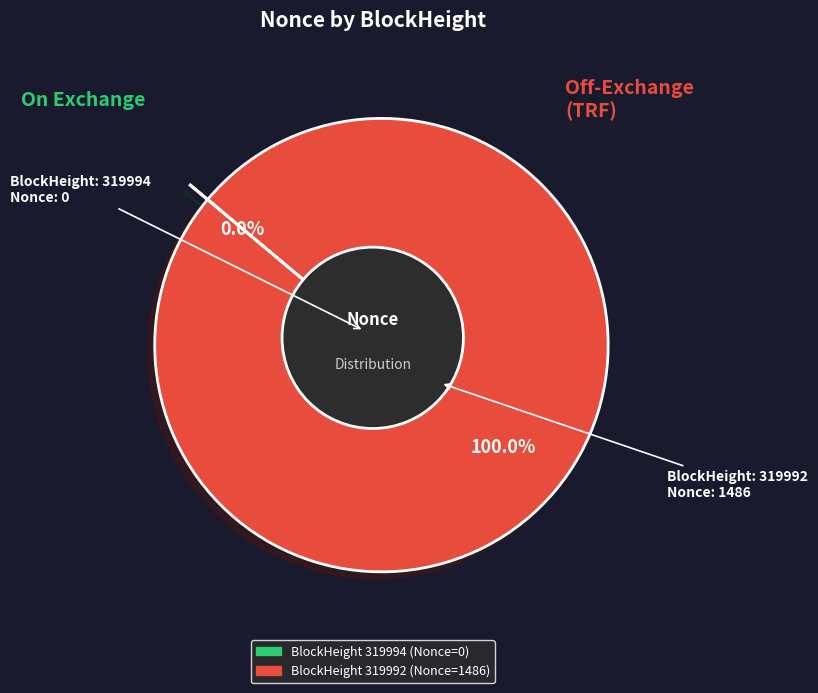

Count the number of slices in the pie.

2